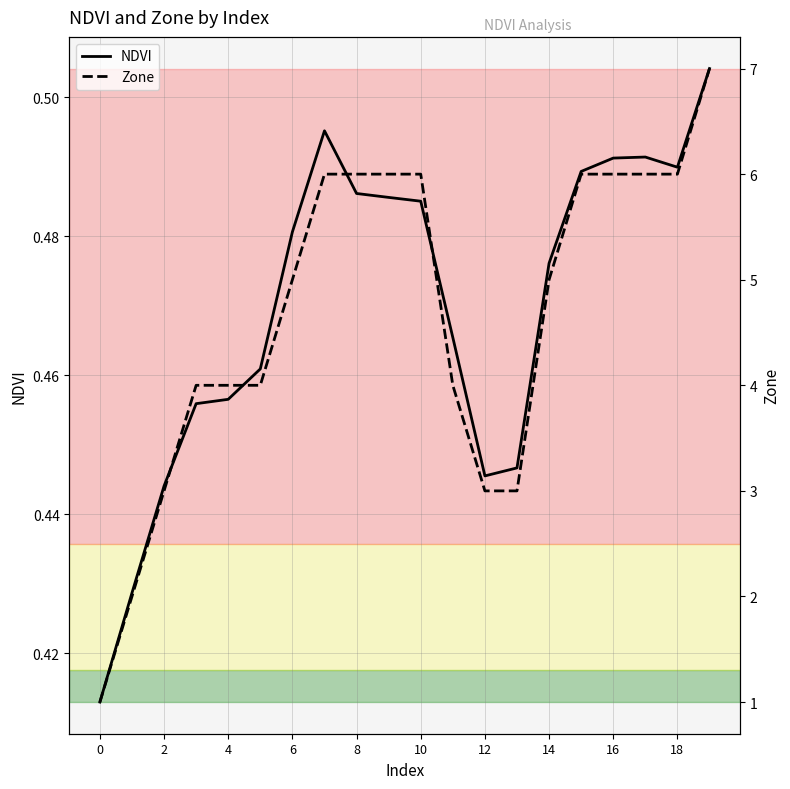

Is it true that NDVI equals 0.2 at 0?

False